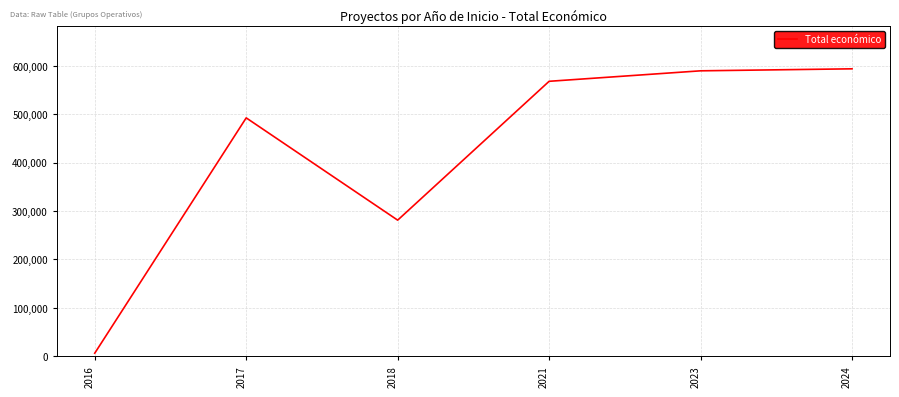

At which category does the data reach its first local peak?

2017